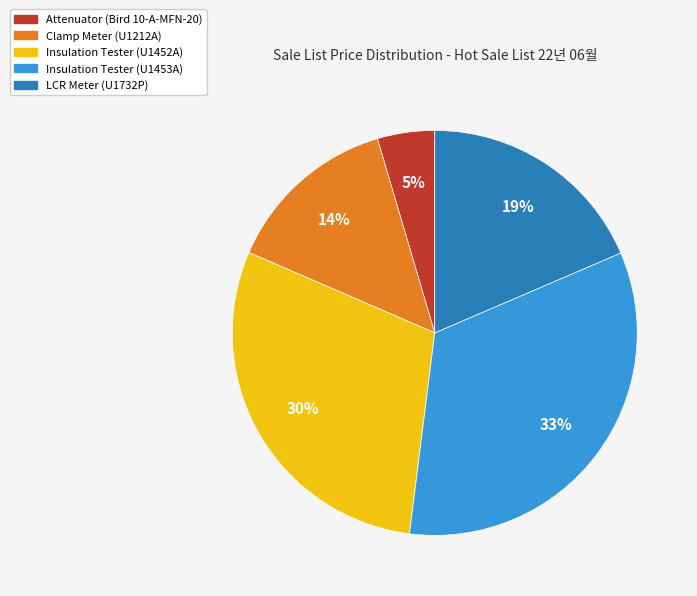

Is there a majority slice in this chart?

No